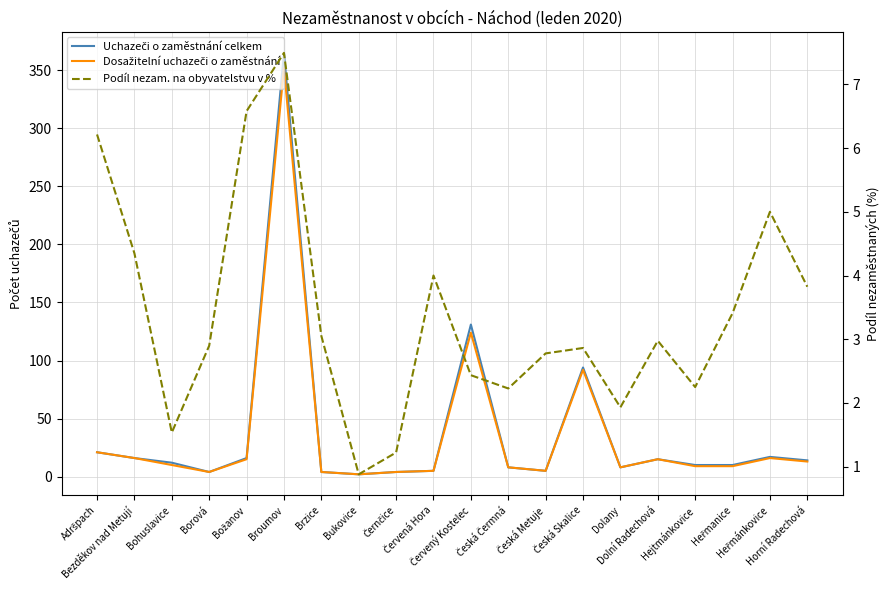

Which category has the highest value across all series?

Broumov